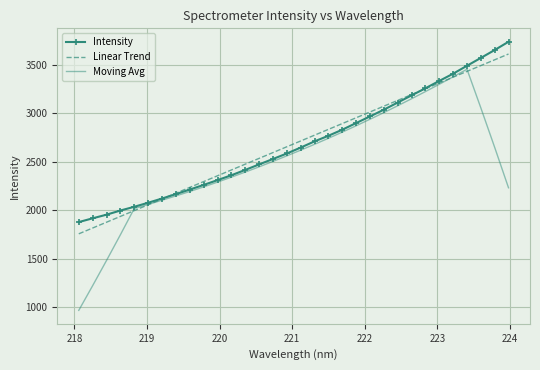

Which series has the widest spread of values?

Moving Avg